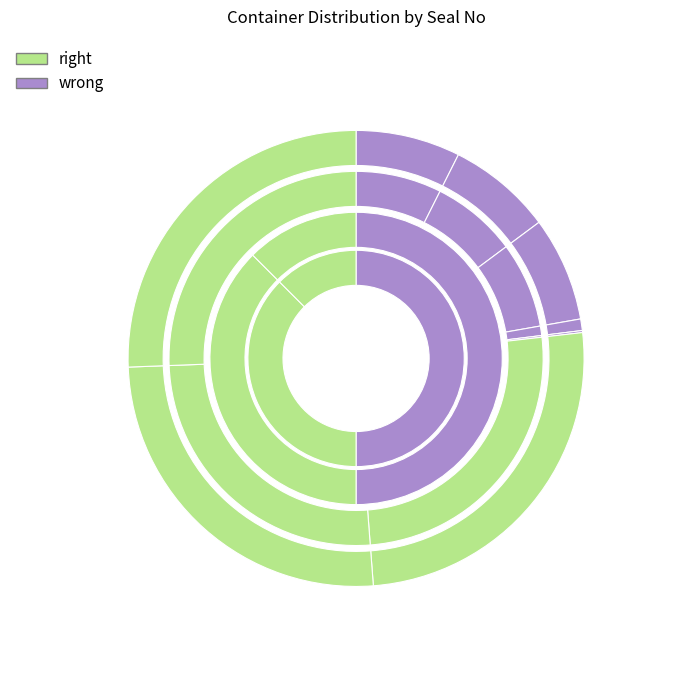

How many segments does this pie chart have?

8